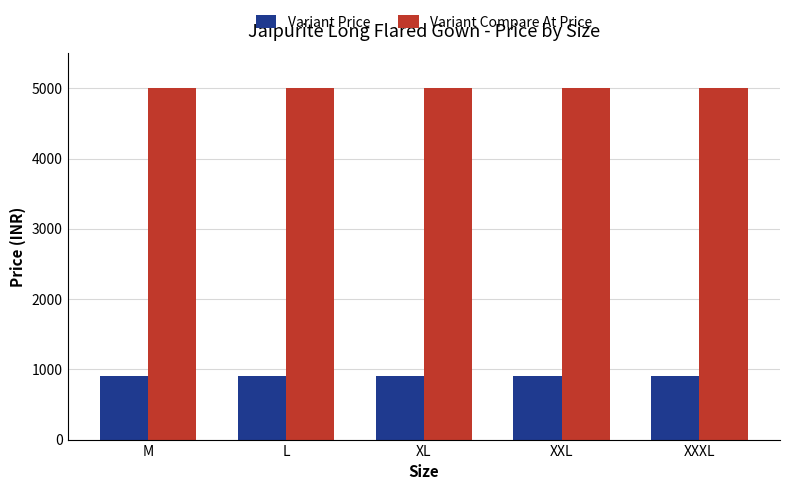

The Variant Compare At Price series shows 1668 at L. True or false?

False